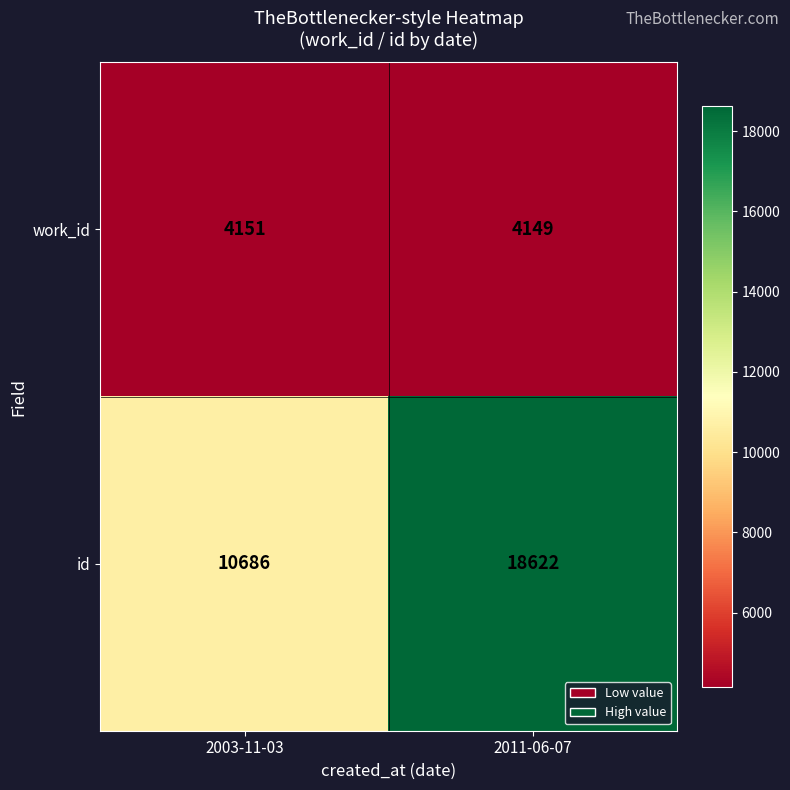

The work_id series shows 840 at 2011-06-07. True or false?

False